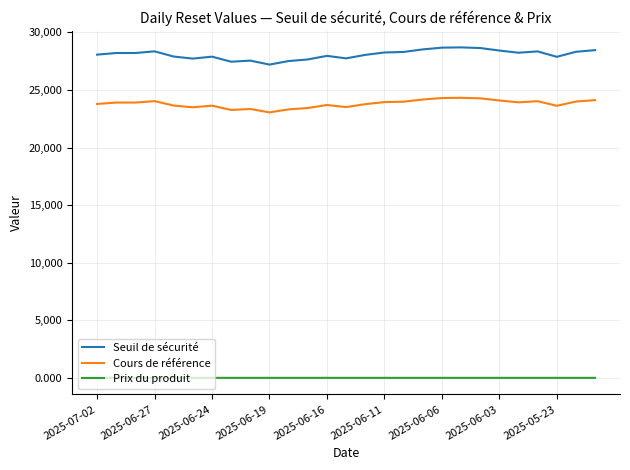

What is the maximum value shown in the chart?

28701.8